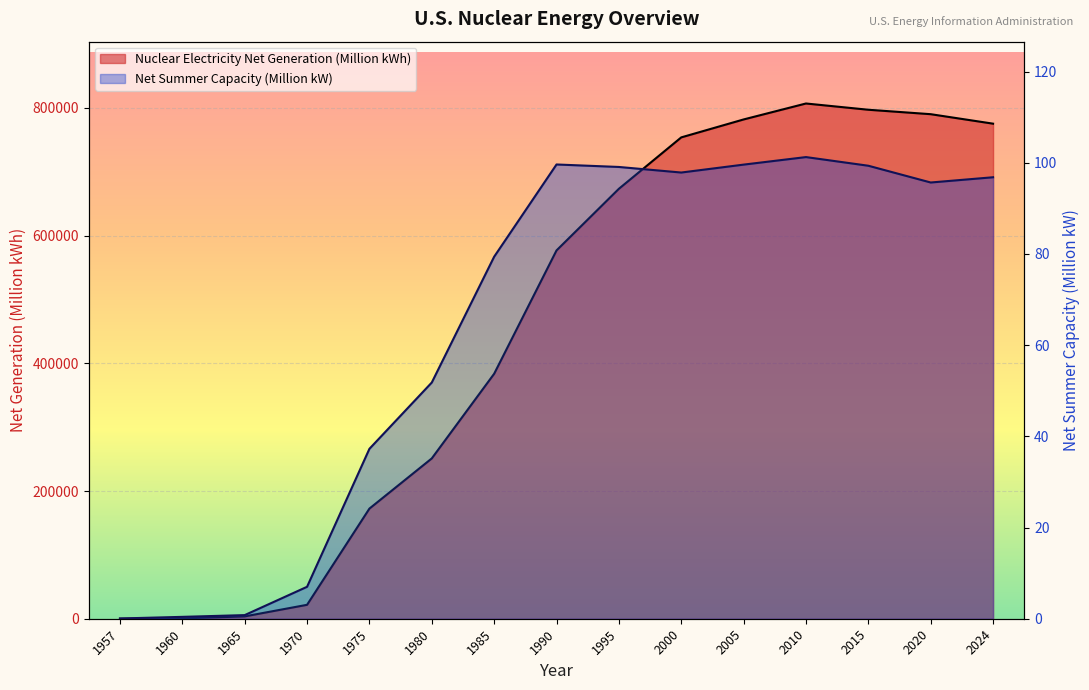

Rank the series at 1960 from lowest to highest value.

Net Summer Capacity (Million kW), Nuclear Electricity Net Generation (Million kWh)